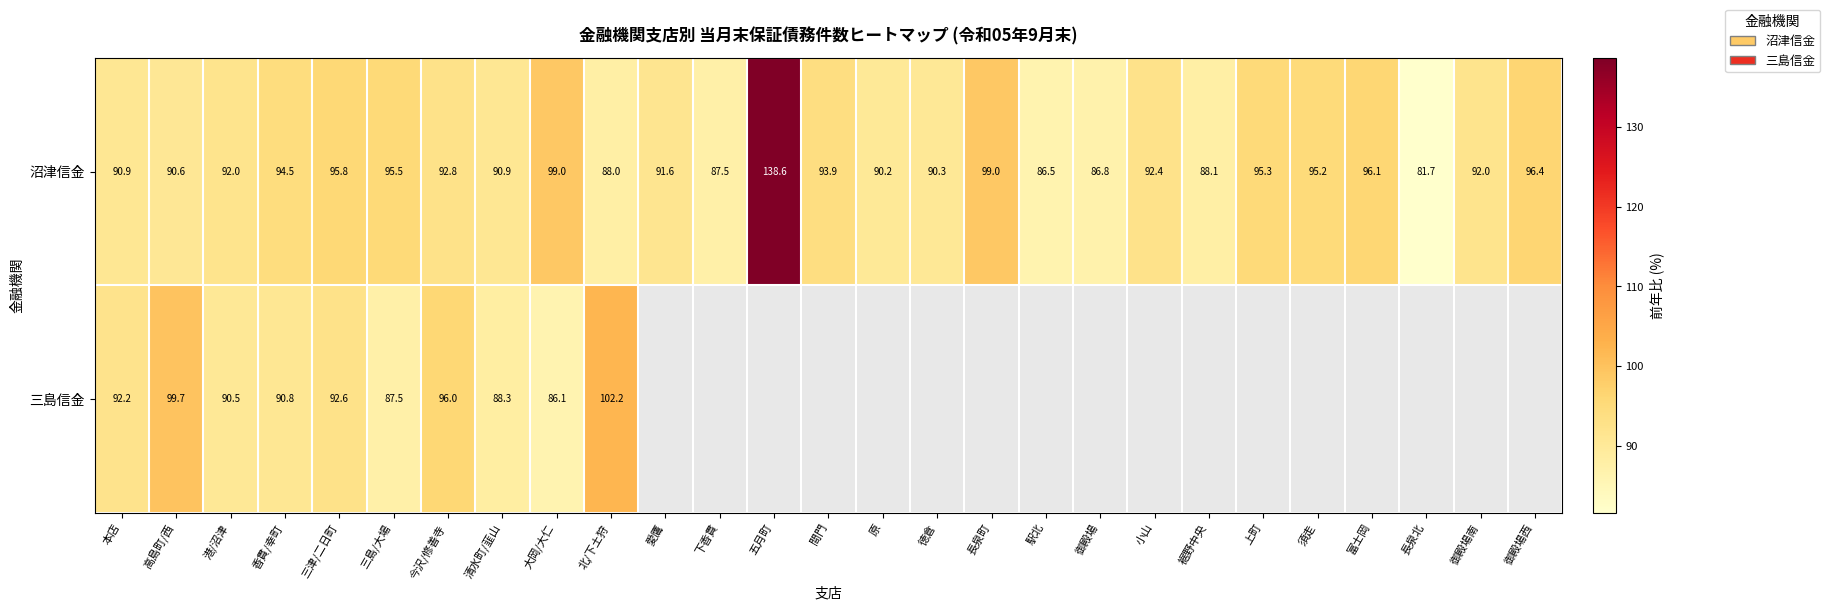

Between 本店 and 三津/二日町, which series saw the biggest shift?

沼津信金